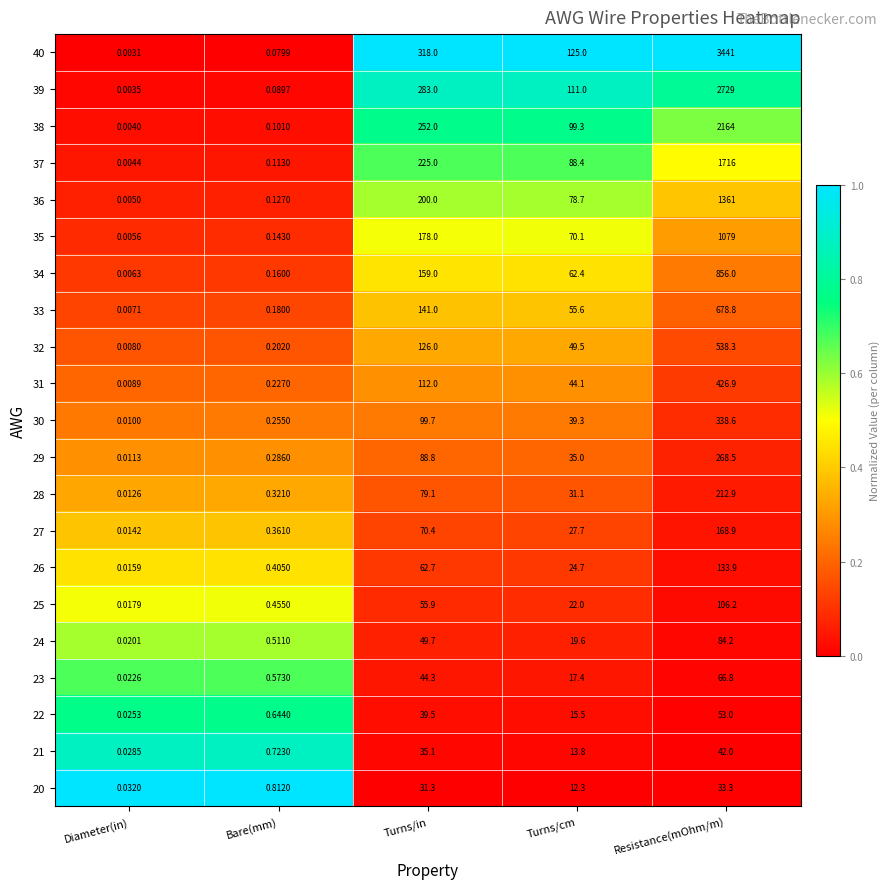

Is the value of 34 at Turns/in greater than the value of 39 at Turns/in?

No